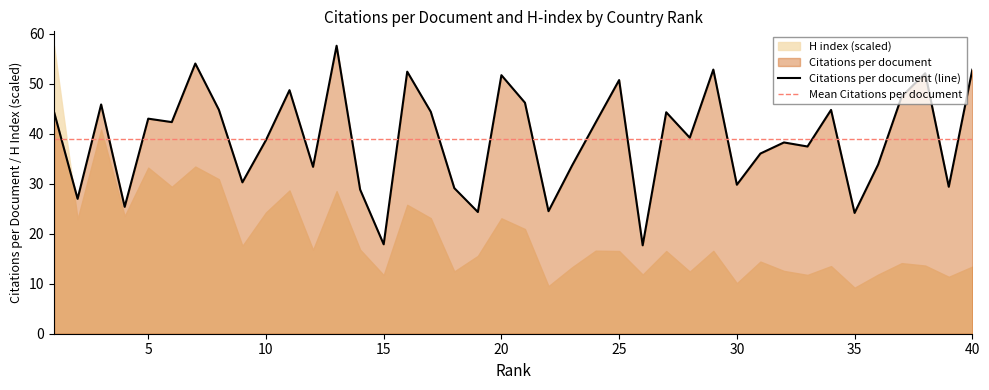

Is it true that Citations per document (line) equals 89.9 at 20?

False